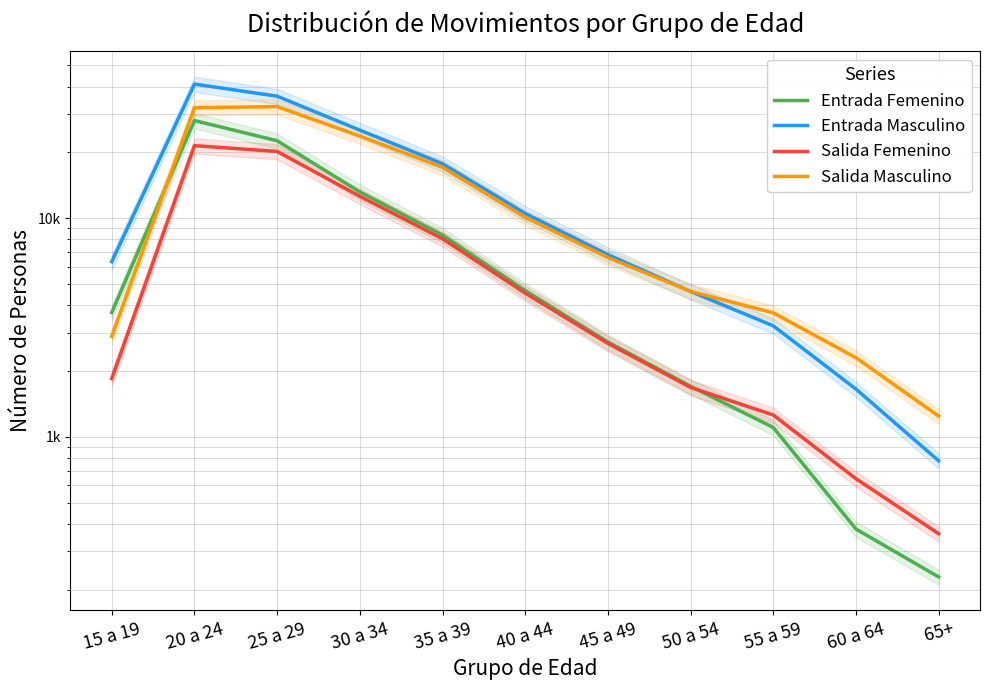

Is it true that Salida Masculino equals 565 at 60 a 64?

False